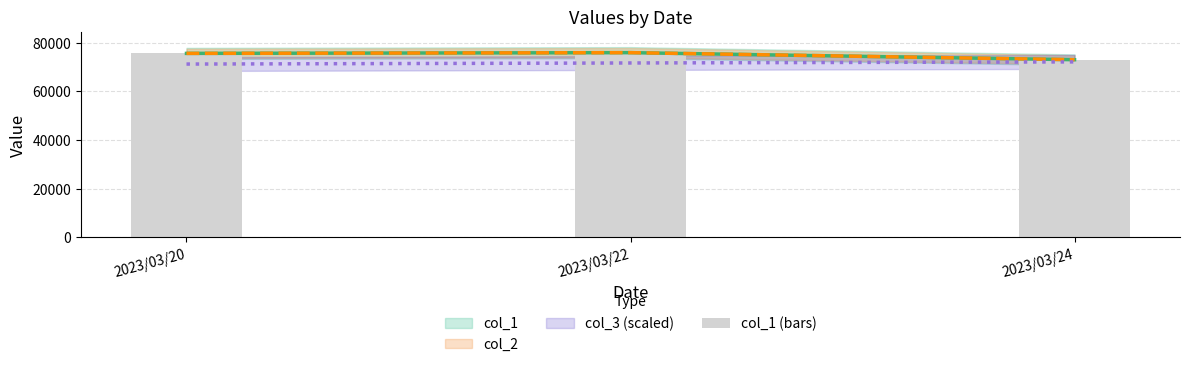

How many values are between 73000 and 75900?

3